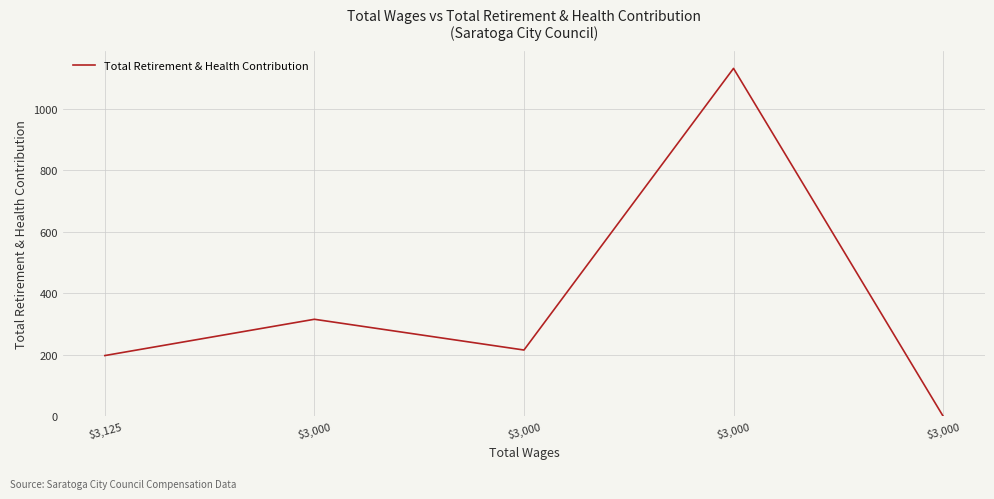

What is the difference between the second highest and second lowest values?

118